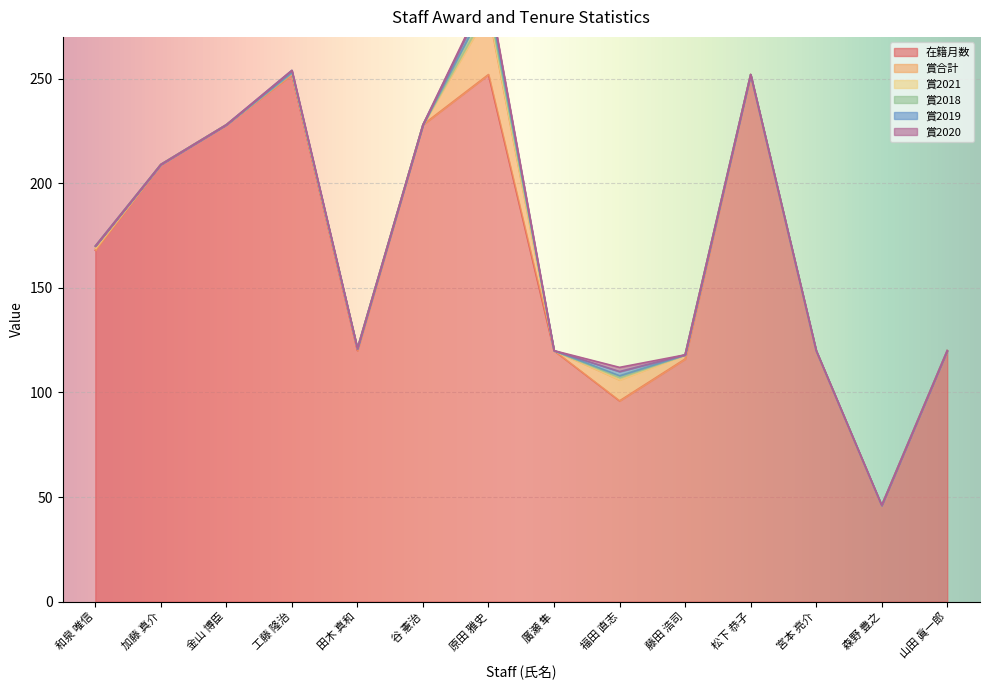

Which series changed the most between 原田 雅史 and 藤田 浩司?

在籍月数